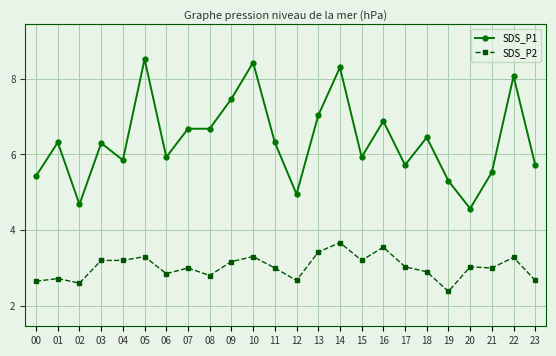

How many data points in SDS_P1 are above 6?

13